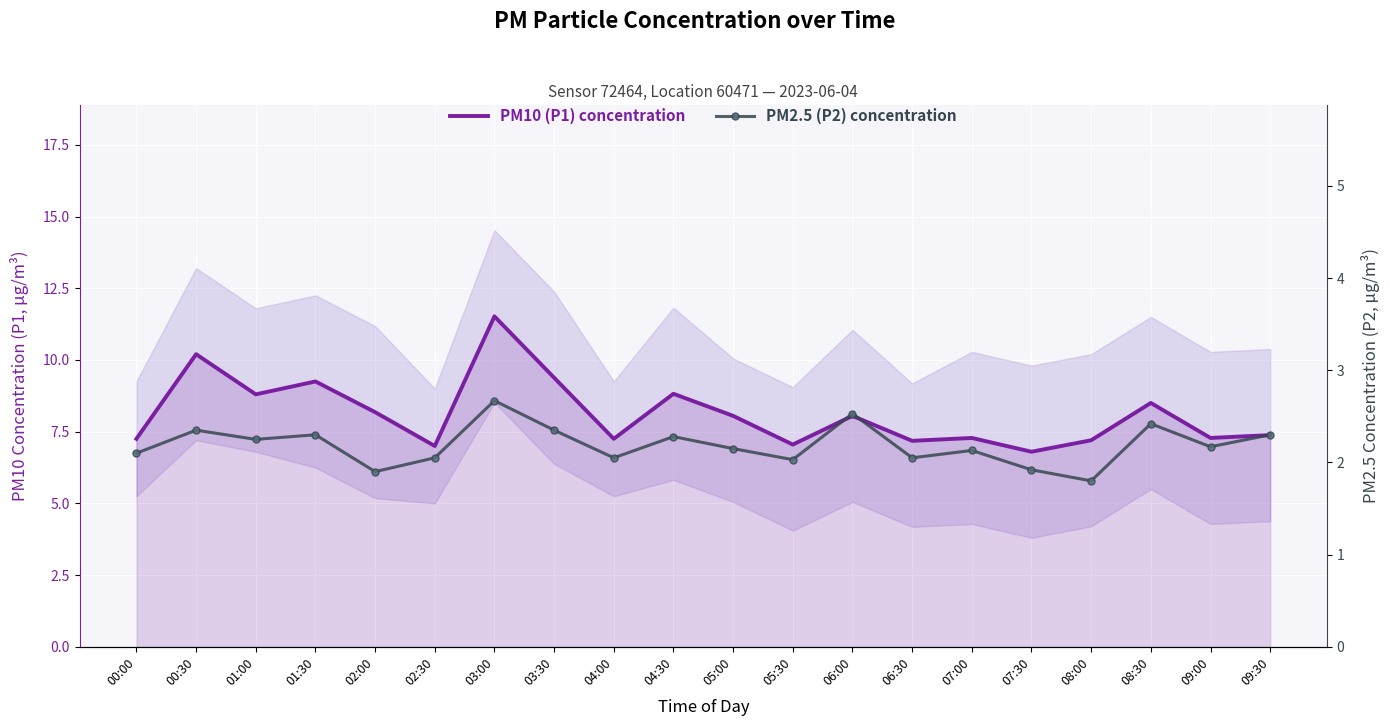

The PM2.5 (P2) concentration series shows 0.9 at 05:30. True or false?

False